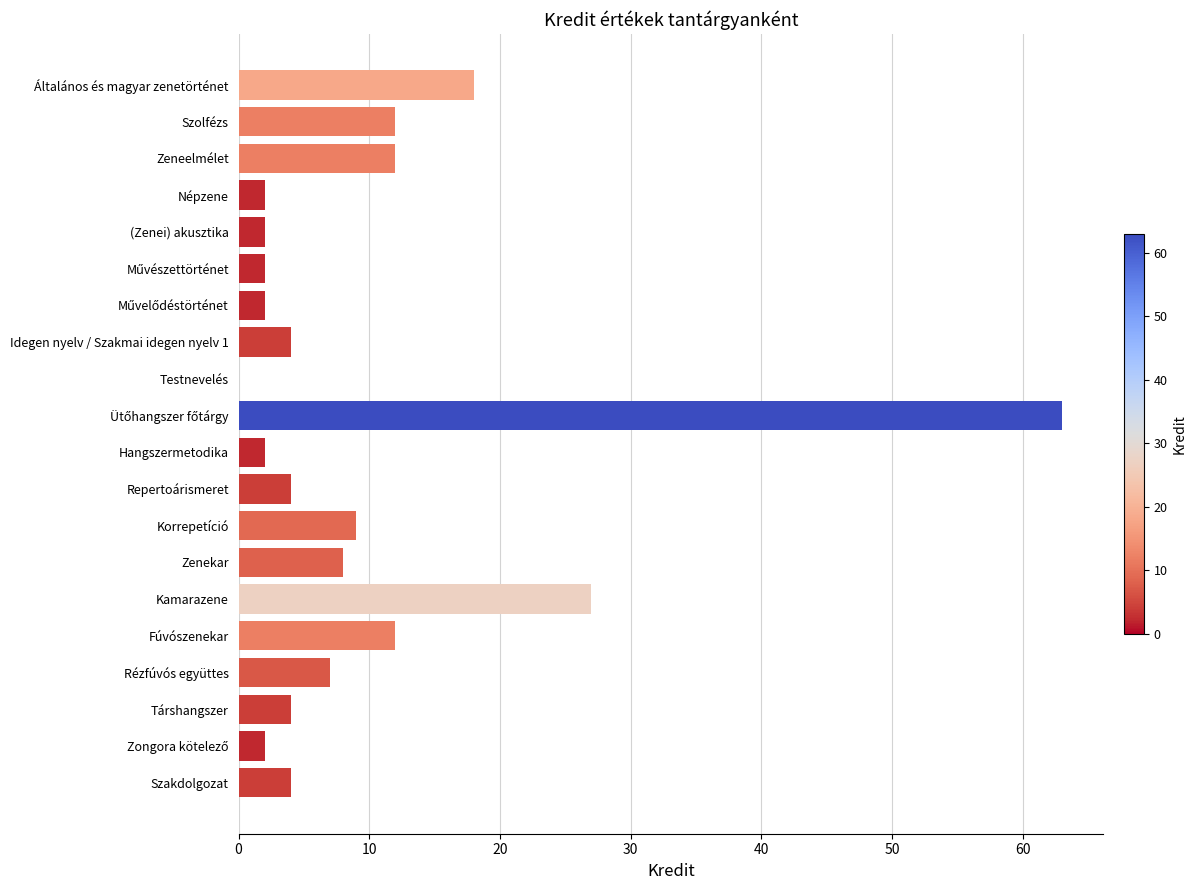

What is the change in value from Általános és magyar zenetörténet to Testnevelés?

-18